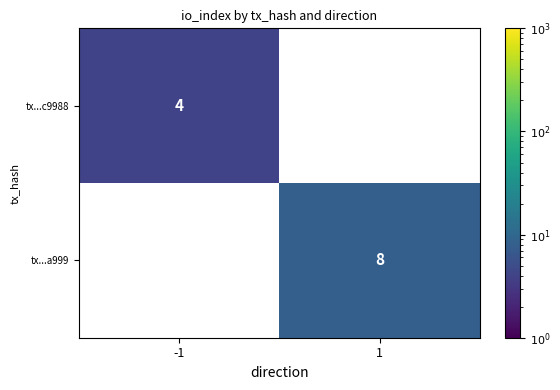

Is the value of tx...c9988 at -1 greater than the value of tx...a999 at 1?

No